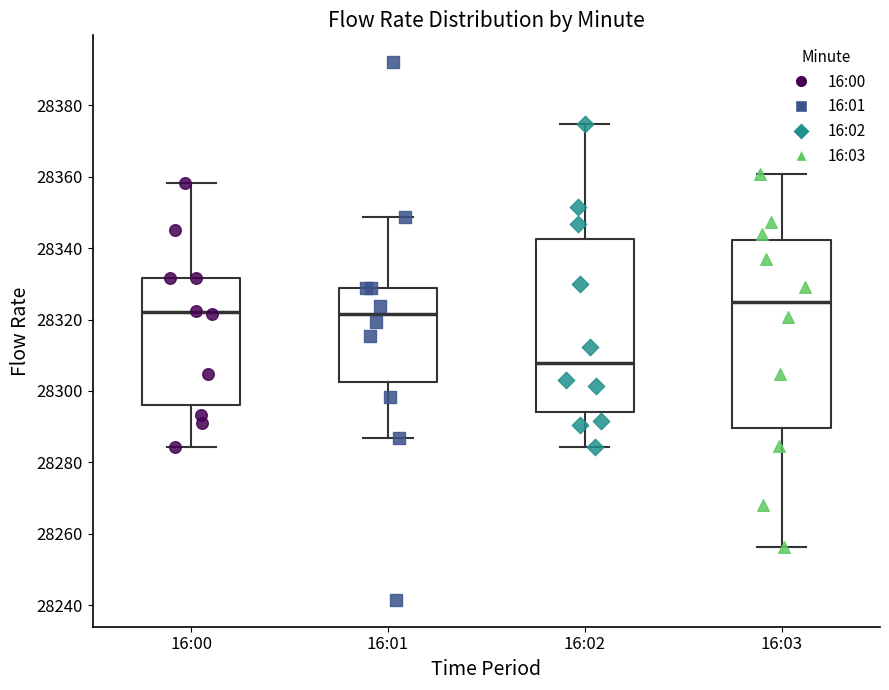

Reading left to right, read every box against the y-axis: the position of its median line, the range the box covers, and the ends of its whiskers. The values are not printed on the chart, so give them approximately, as read against the axis.

16:00: median 28322, box 28296 to 28332, whiskers 28284 to 28358
16:01: median 28322, box 28302 to 28328, whiskers 28286 to 28348
16:02: median 28308, box 28294 to 28342, whiskers 28284 to 28374
16:03: median 28324, box 28290 to 28342, whiskers 28256 to 28360